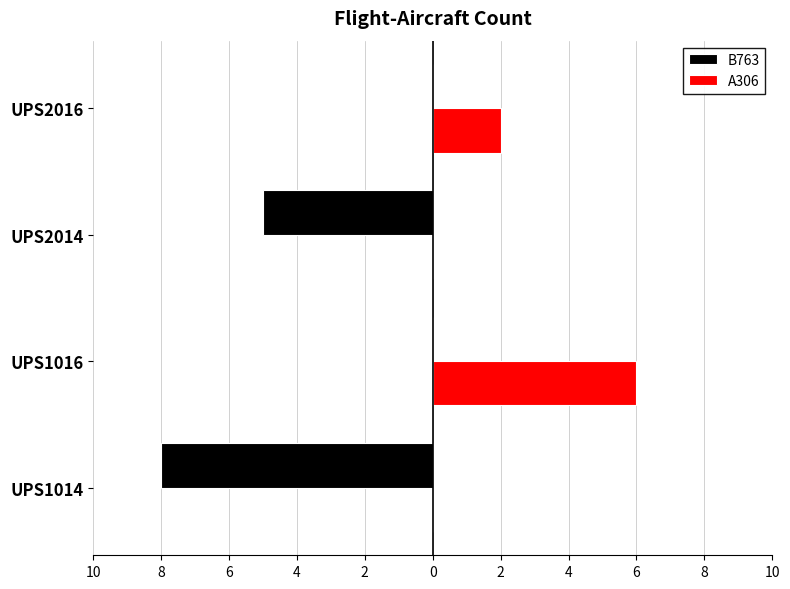

What are all the series names shown in the legend?

B763, A306